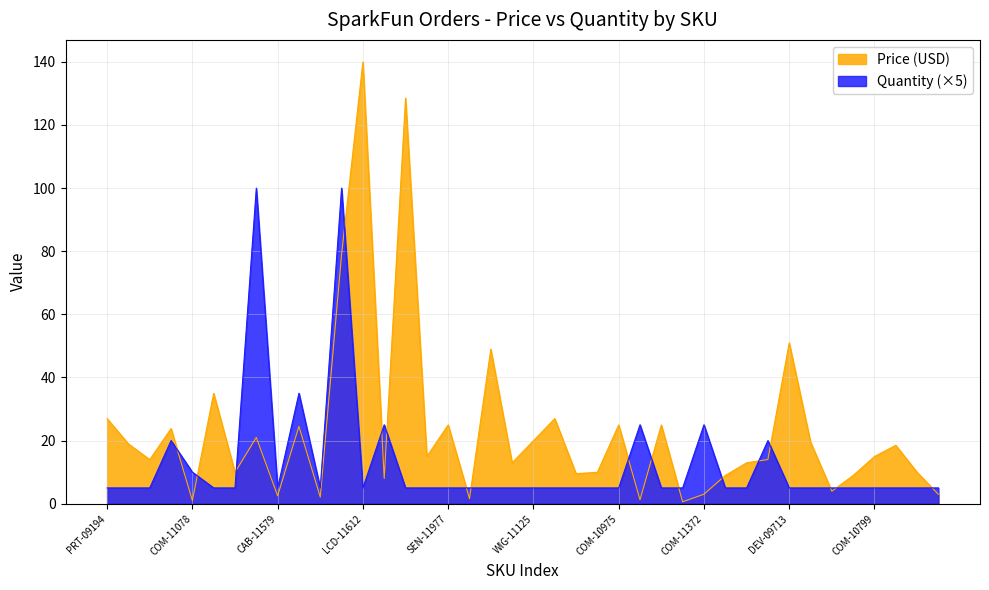

Where is Quantity nearest to the value 52?

DEV-08467